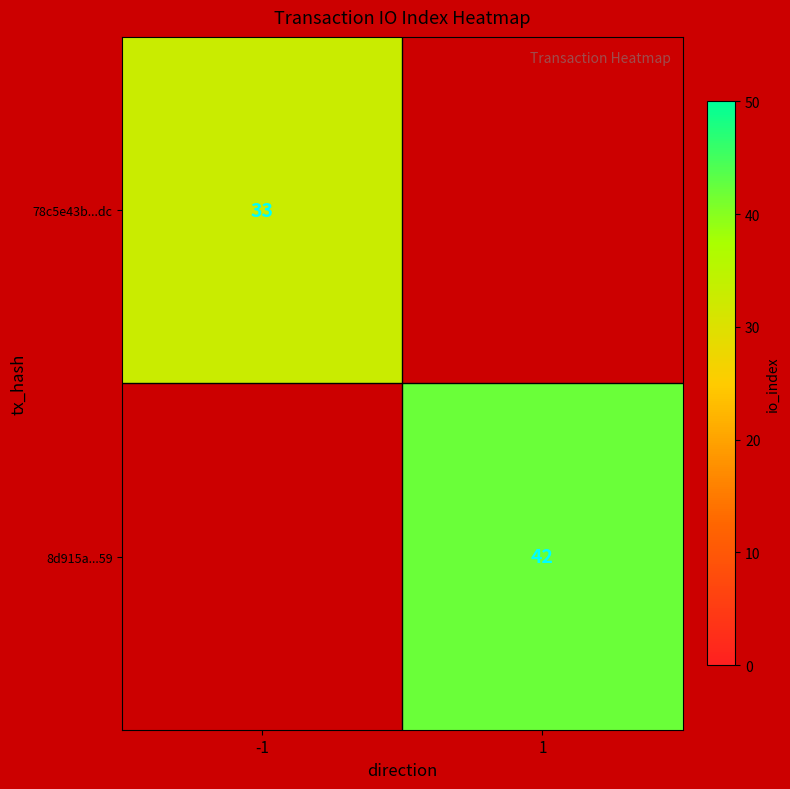

The 78c5e43b...dc series shows 33 at -1. True or false?

True